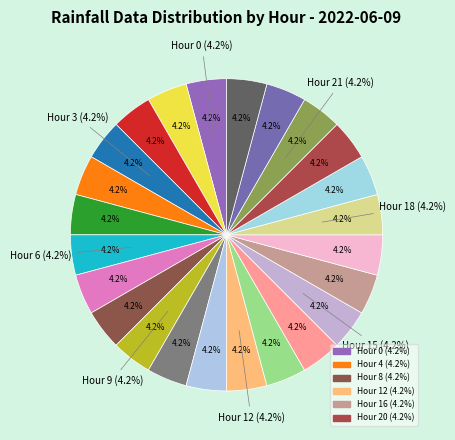

What is the largest slice in the pie chart?

Hour 23